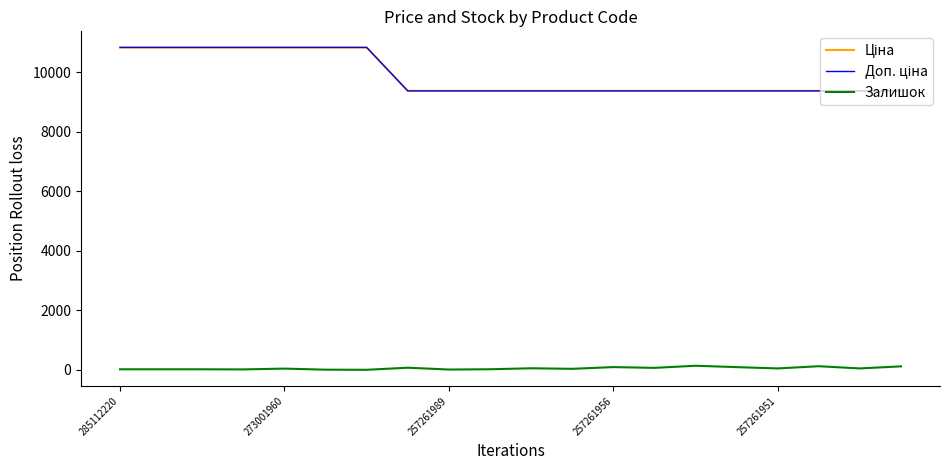

Reading left to right, what are all the values shown in this chart?

Ціна: 10840.1	10840.1	10840.1	10840.1	10840.1	10840.1	10840.1	9379.3	9379.3	9379.3	9379.3	9379.3	9379.3	9379.3	9379.3	9379.3	9379.3	9379.3	9379.3	9379.3
Доп. ціна: 10840.1	10840.1	10840.1	10840.1	10840.1	10840.1	10840.1	9379.3	9379.3	9379.3	9379.3	9379.3	9379.3	9379.3	9379.3	9379.3	9379.3	9379.3	9379.3	9379.3
Залишок: 17.0	17.0	17.0	13.0	40.0	4.0	0.0	70.0	9.0	18.0	51.0	33.0	91.0	65.0	136.0	90.0	46.0	120.0	46.0	116.0